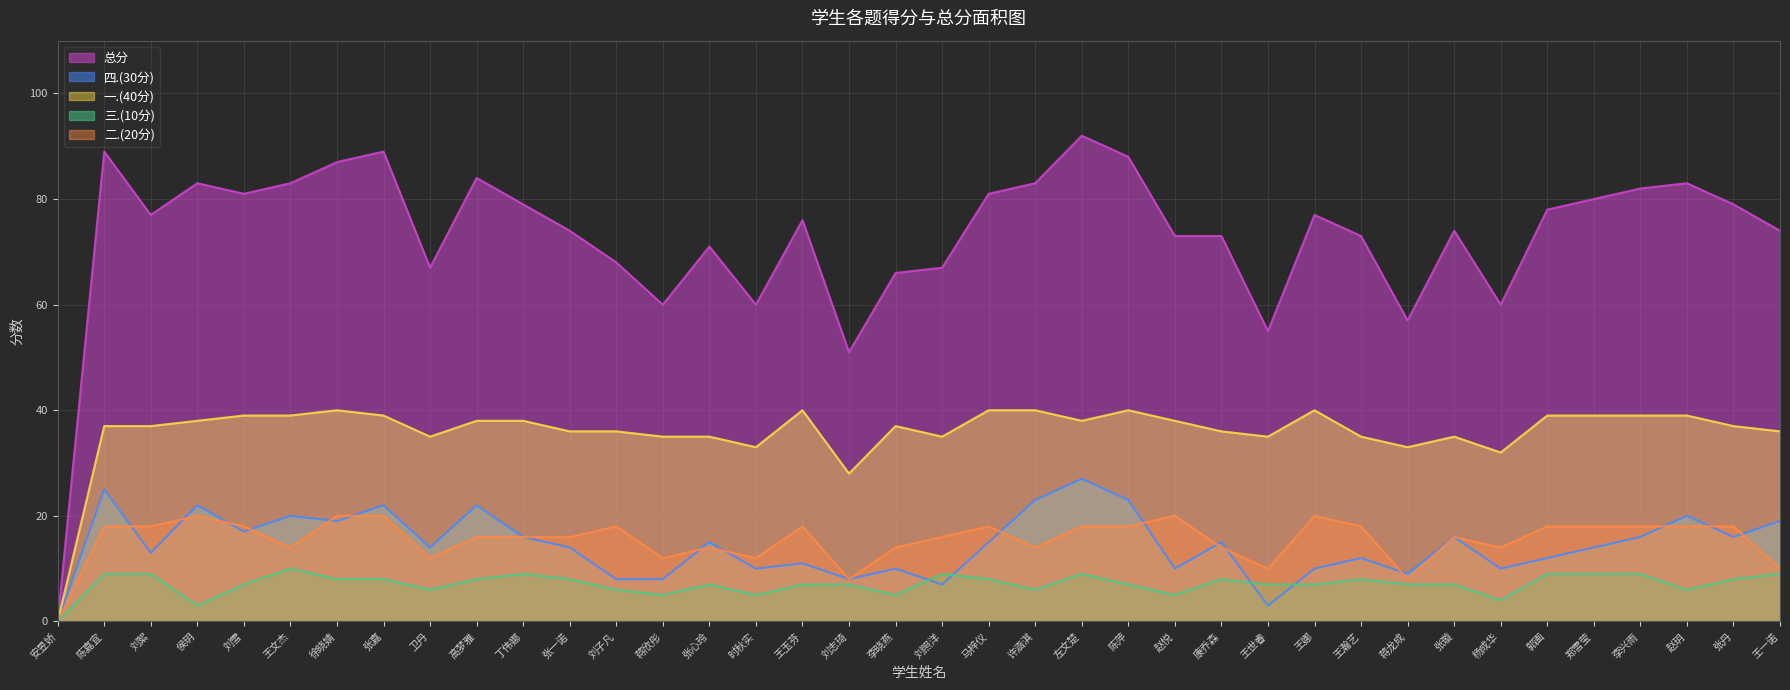

List the series in order of their peak value, lowest first.

三.(10分), 二.(20分), 四.(30分), 一.(40分), 总分